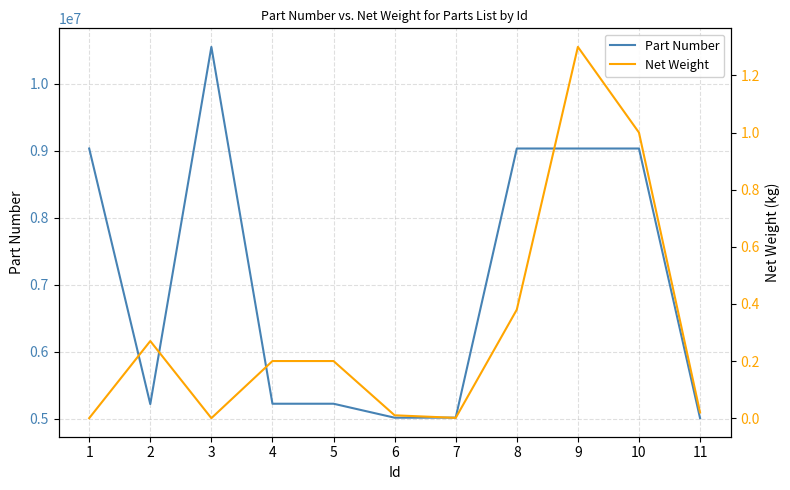

How many data points in Part Number are less than 5220603?

5